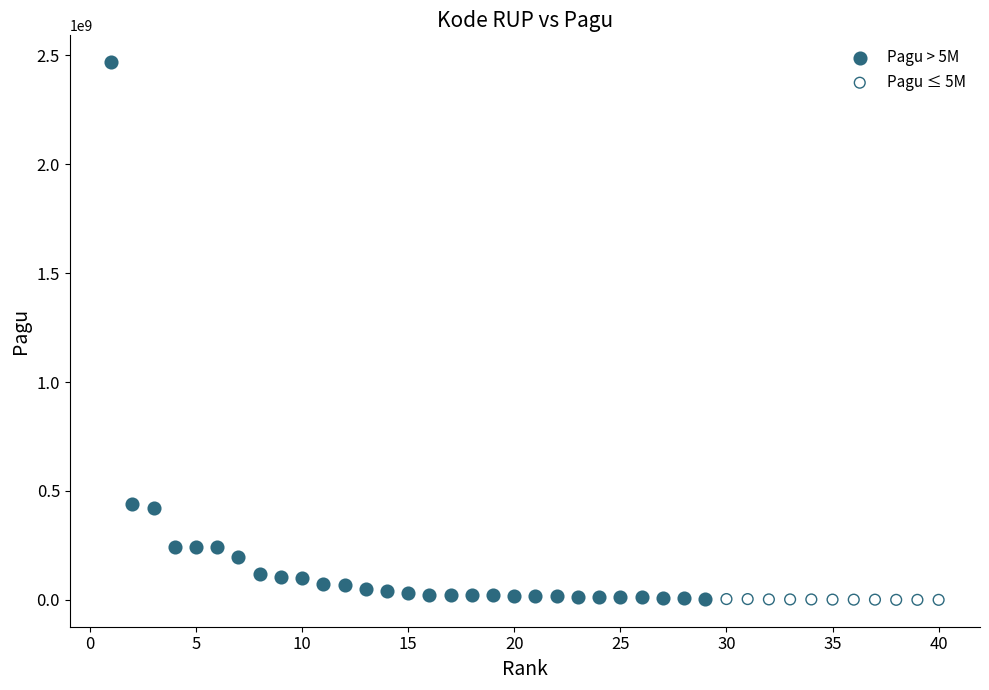

Which series has the widest spread of Y values?

Pagu > 5M